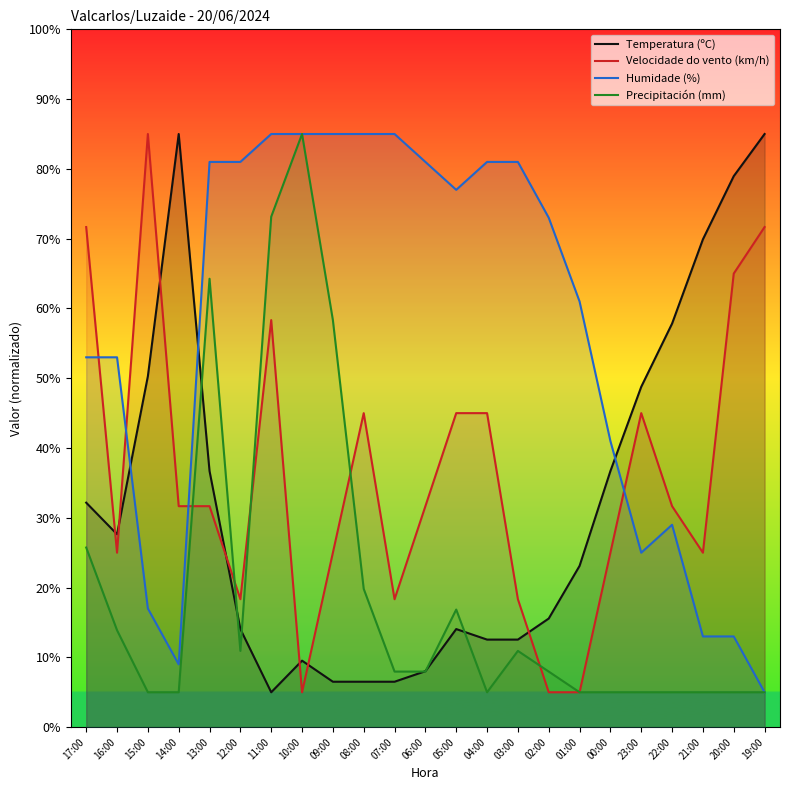

What position from the right is 14:00?

20